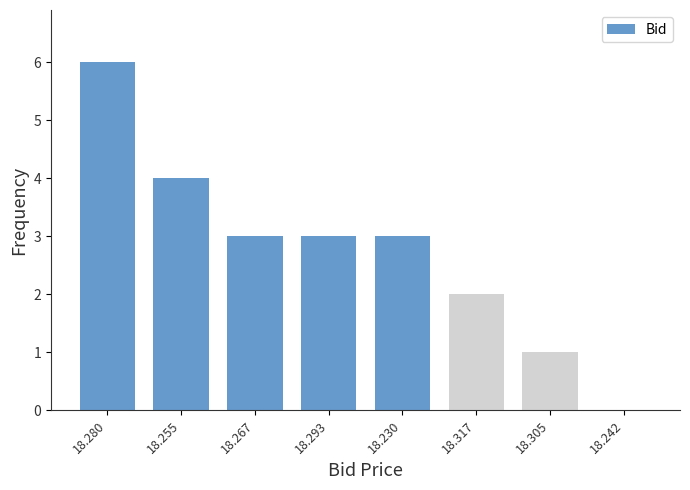

Reading right to left, what are all the values shown in this chart?

18.242=0	18.305=1	18.317=2	18.230=3	18.293=3	18.267=3	18.255=4	18.280=6